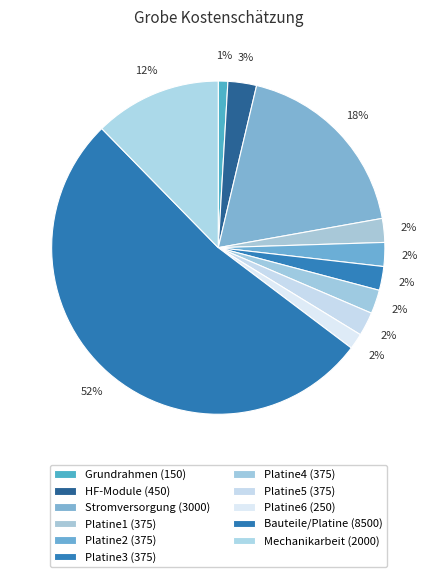

How many segments does this pie chart have?

11